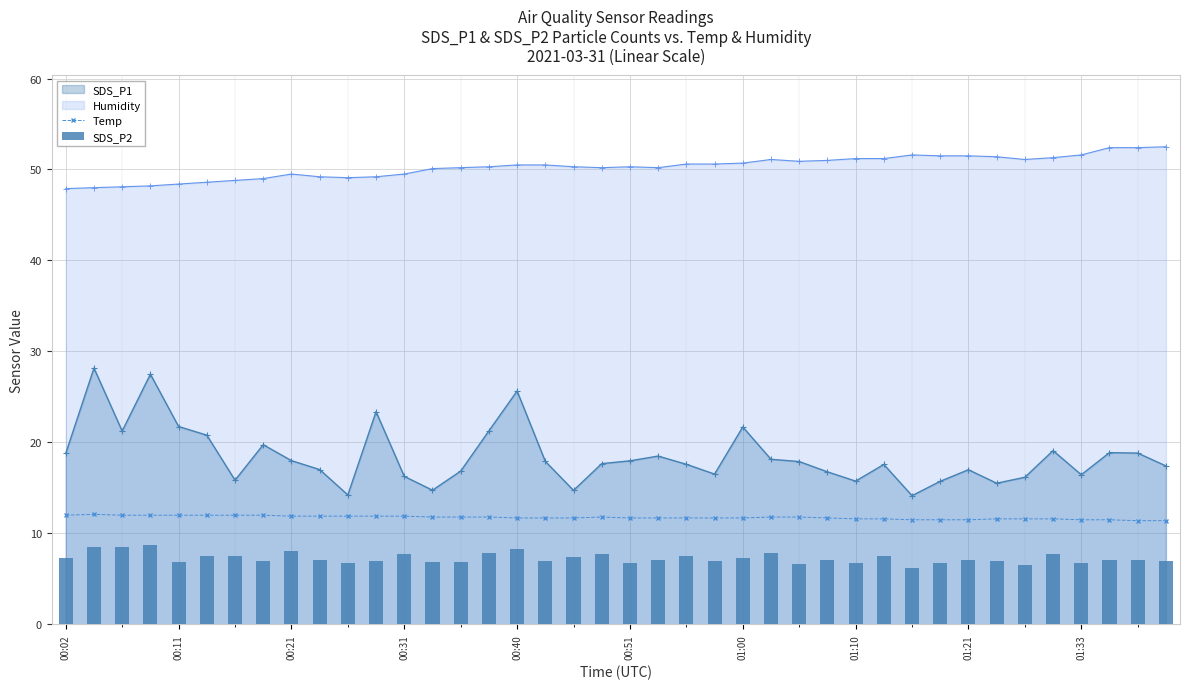

What is the maximum value for Temp?

12.1